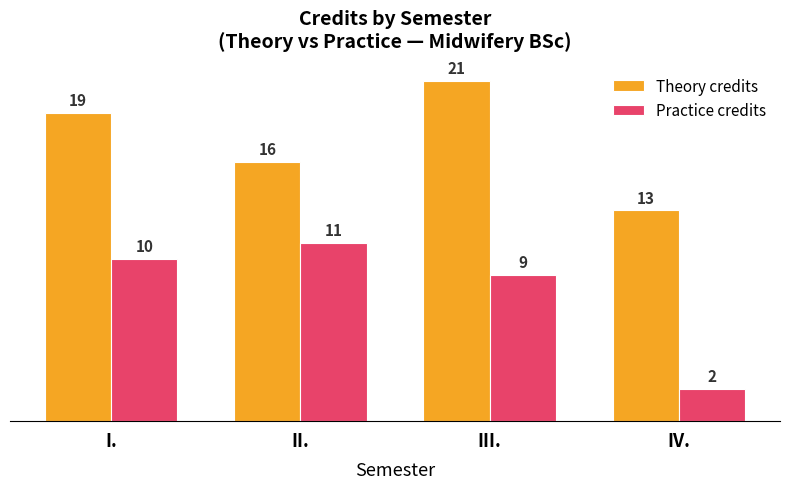

What is the spread (max minus min) of values at III.?

12